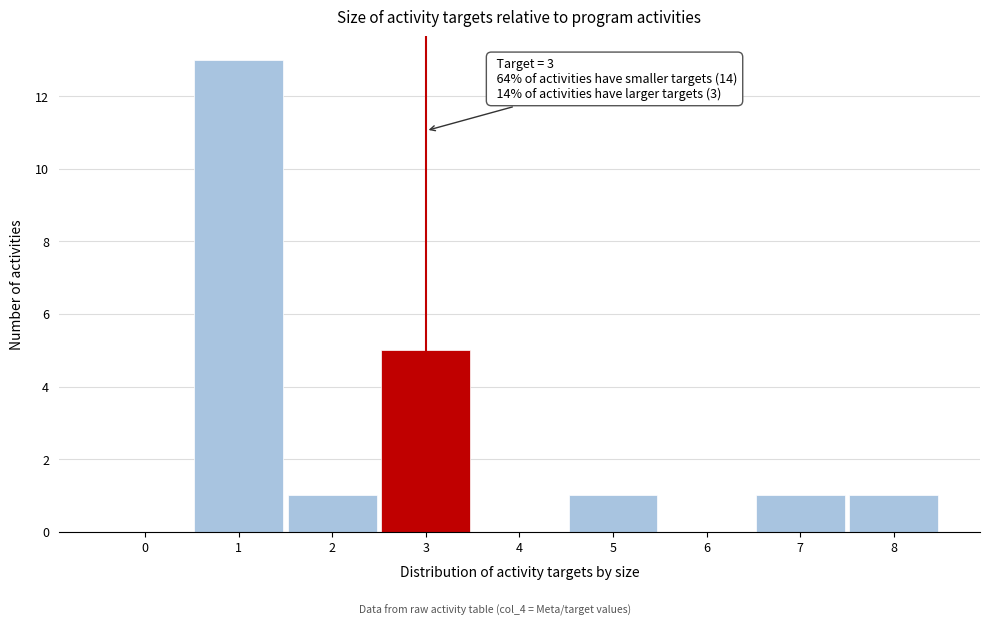

Reading left to right, list all the values displayed in this chart.

0=0	1=13	2=1	3=5	4=0	5=1	6=0	7=1	8=1